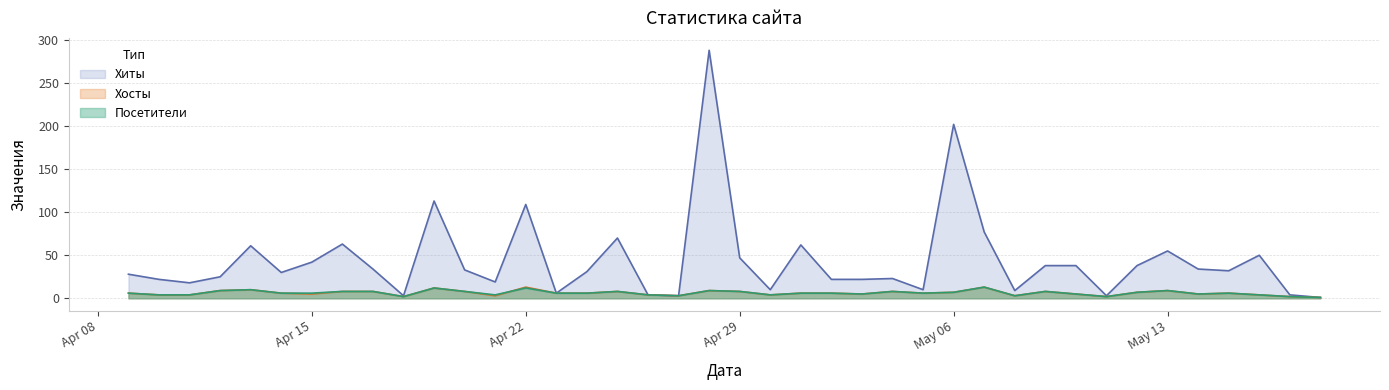

What is the maximum value shown in the chart?

288